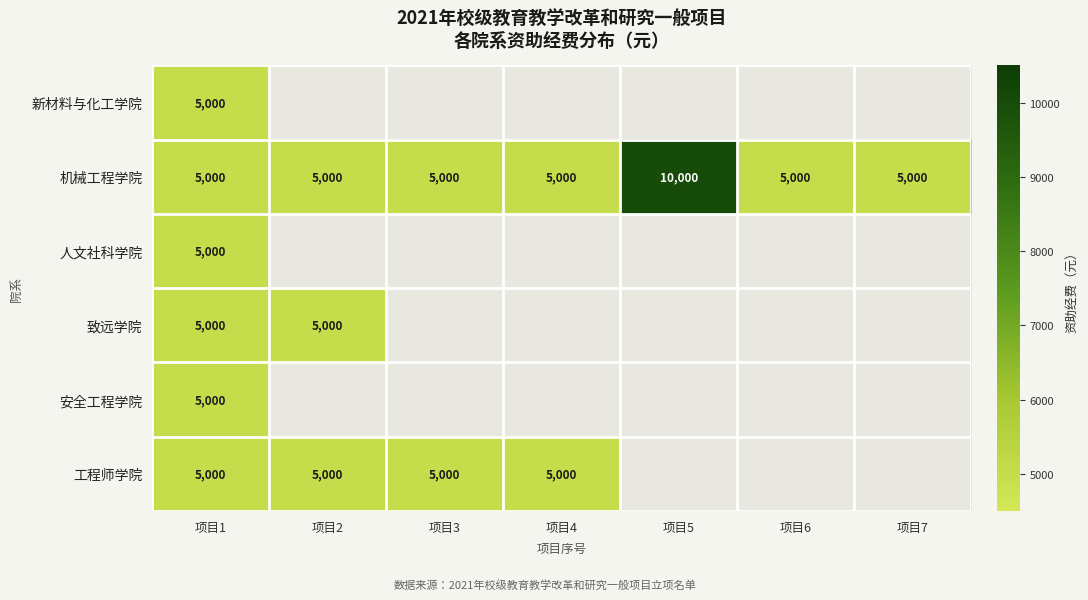

At which category is the sum across all series the highest?

项目1